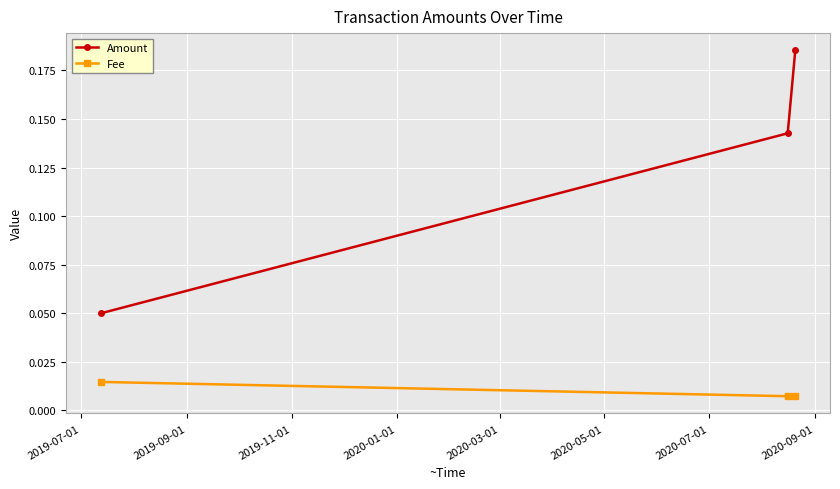

Which series has the largest total across all categories?

Amount